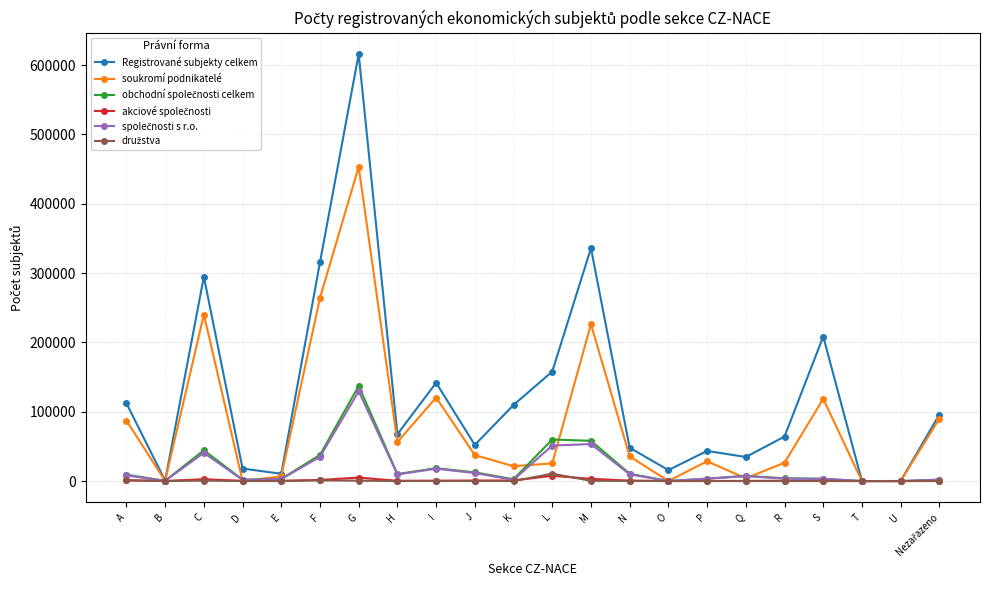

The Registrované subjekty celkem series shows 183481 at C. True or false?

False